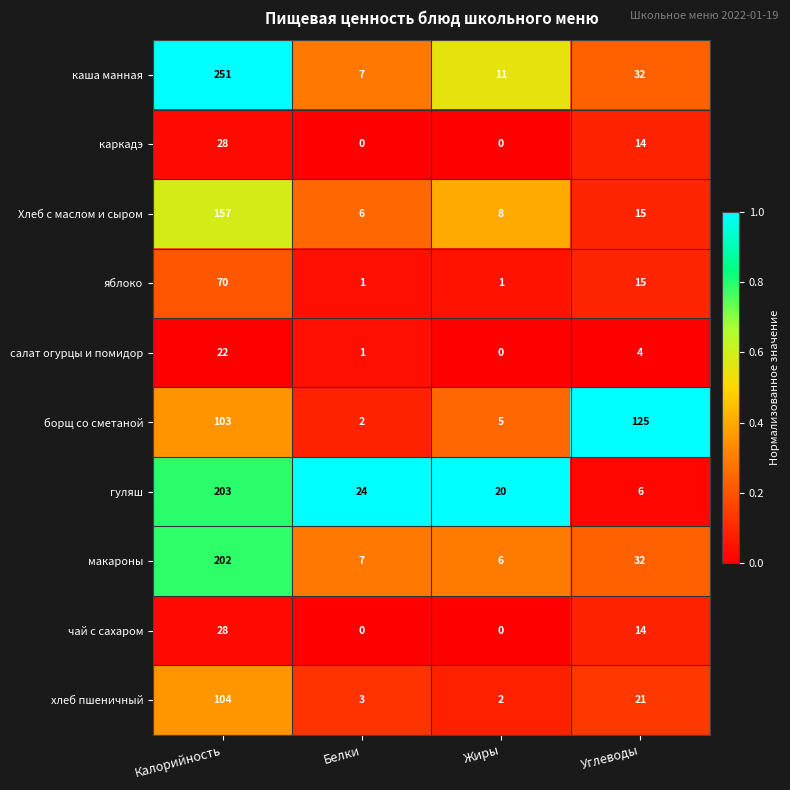

Which series has the largest total across all categories?

каша манная